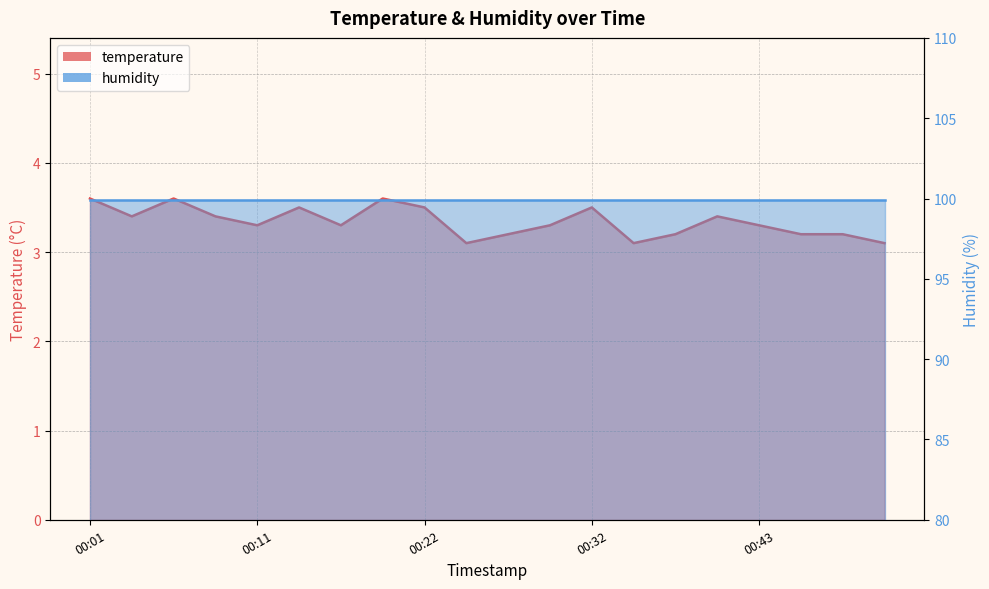

What is the sum of all values?

66.8